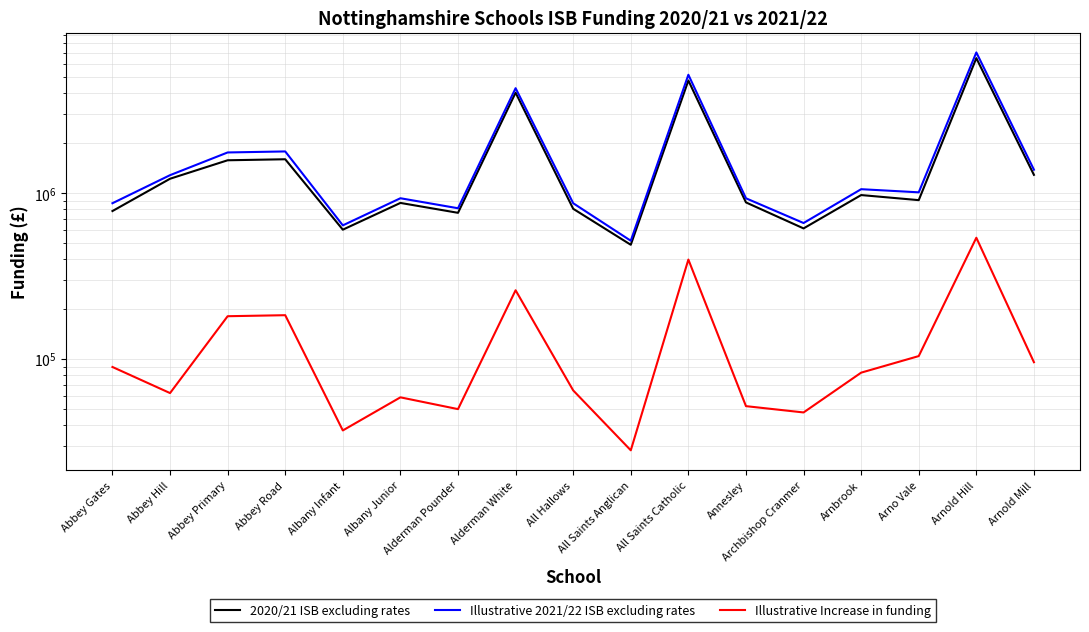

Where is the first local maximum for Illustrative Increase in funding?

Abbey Road